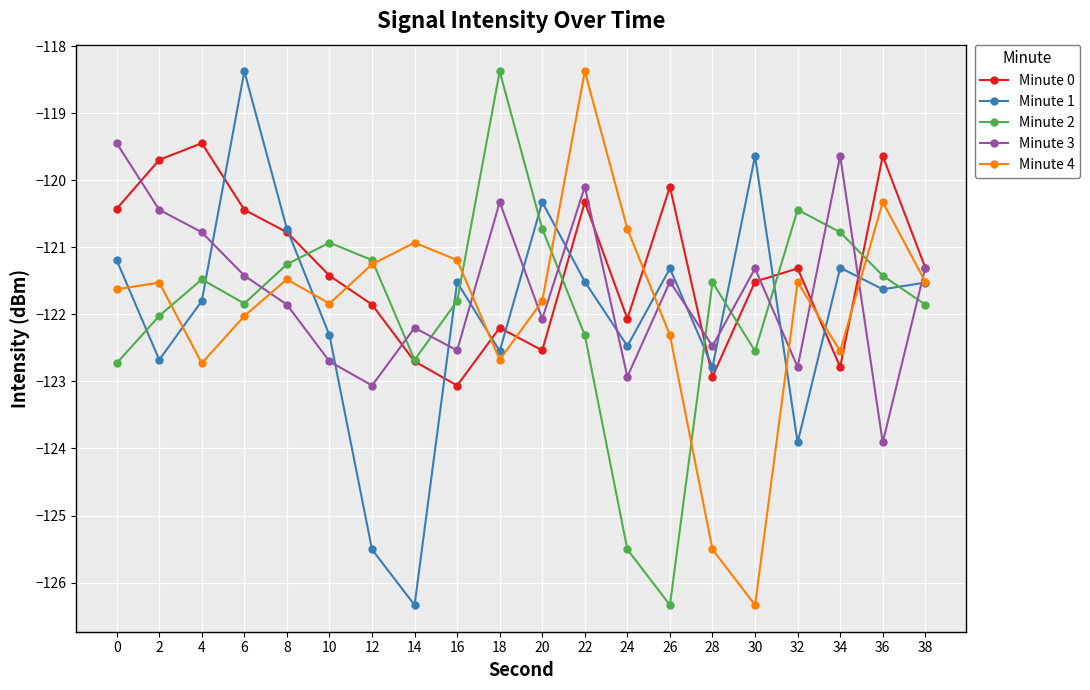

The Minute 0 series shows -122.5 at 20. True or false?

True